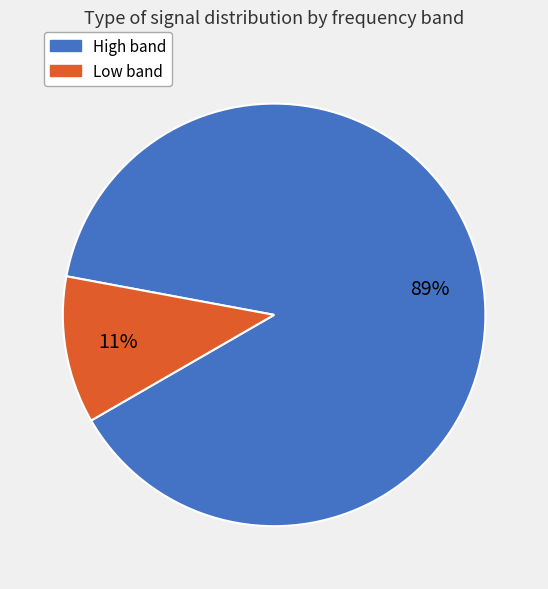

To the nearest percent, what is the average slice percentage?

50%